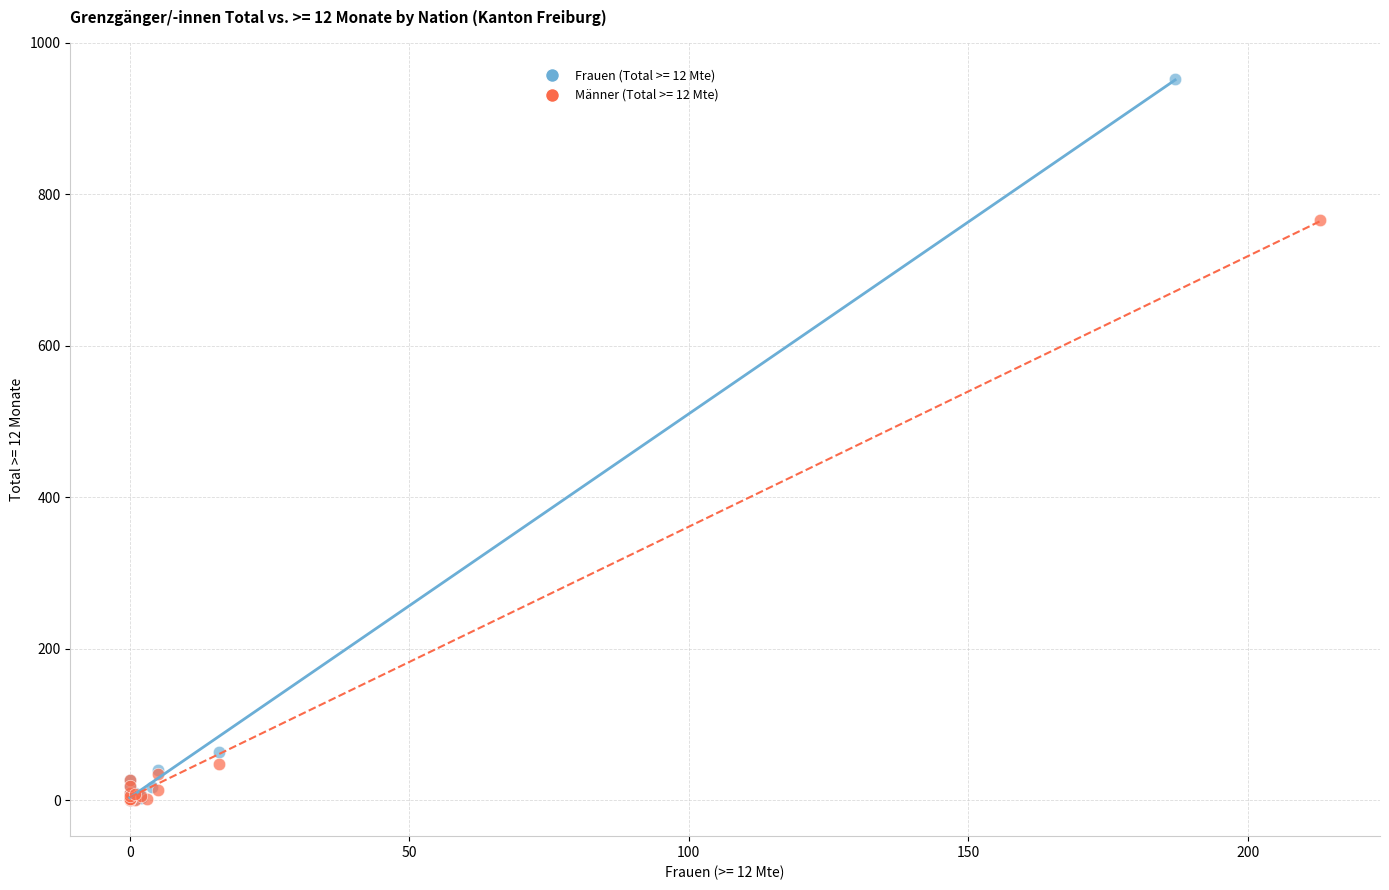

Which series has the largest Y range (max minus min)?

Frauen (Total >= 12 Mte)